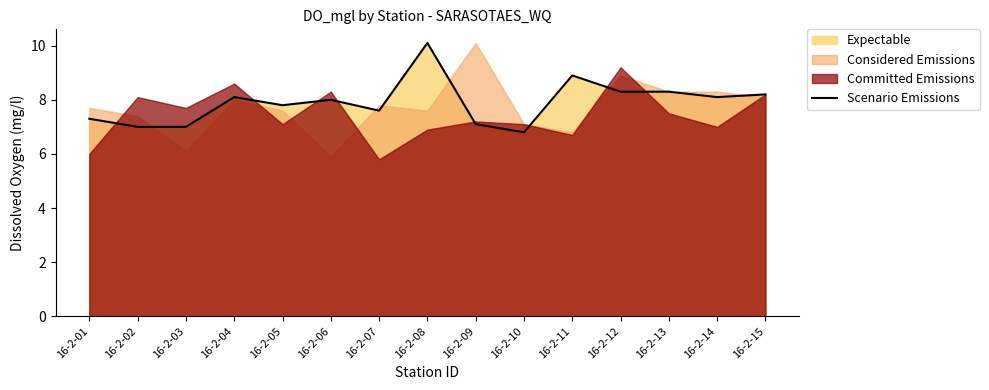

Where does the data first go above 8?

16-2-04